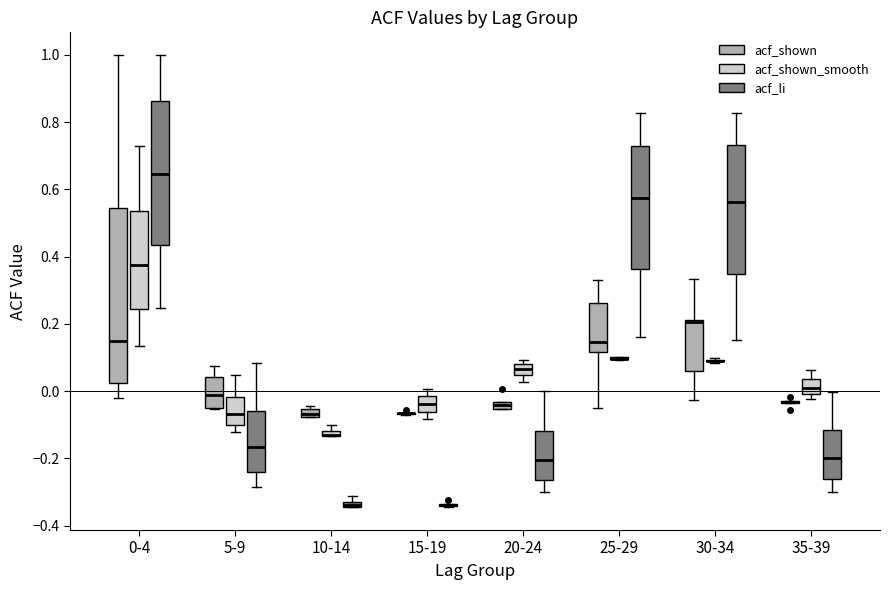

Where does the upper whisker of the box for 30-34 (acf_shown) end on the y-axis? The values are not printed on the chart, so give them approximately, as read against the axis.

0.34